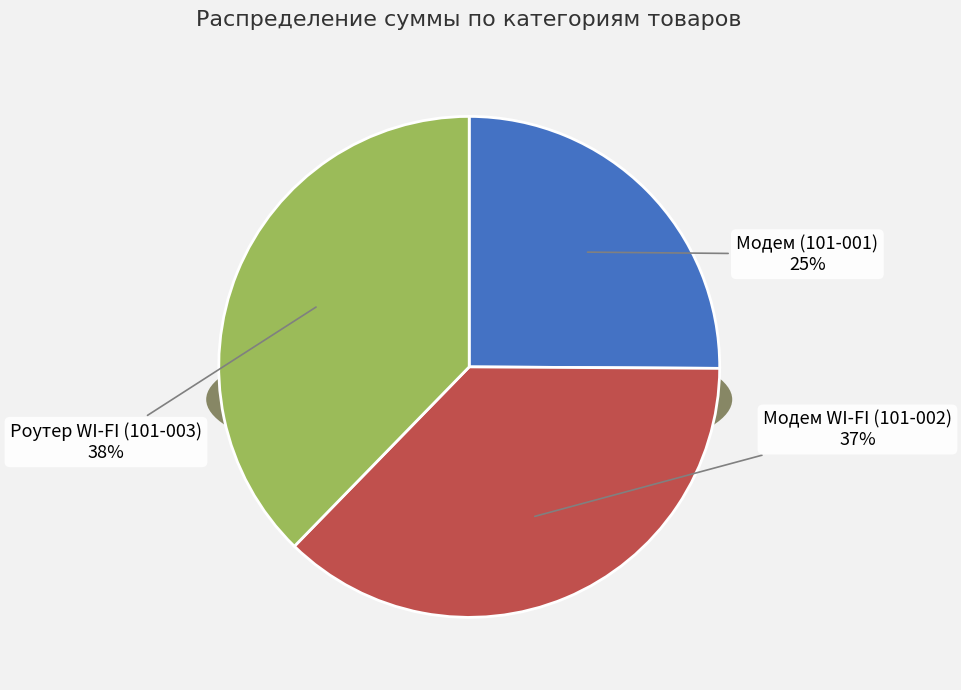

To the nearest percent, what percentage of the pie is Модем WI-FI (101-002)?

37%